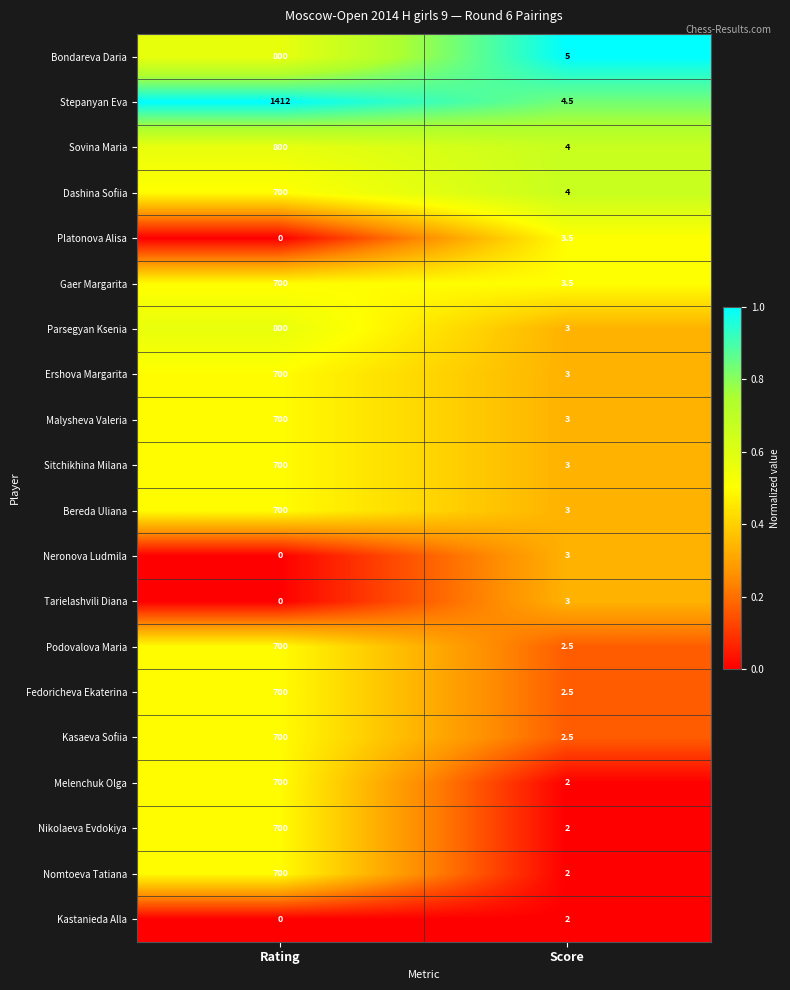

What is the sum of the Tarielashvili Diana values at Score and Rating?

3.0